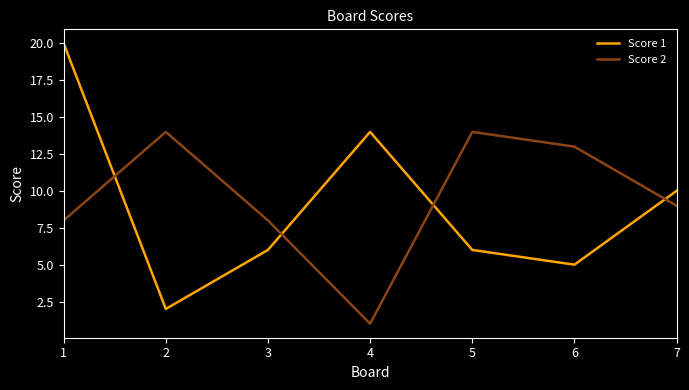

What is the sum of all Score 1 values?

63